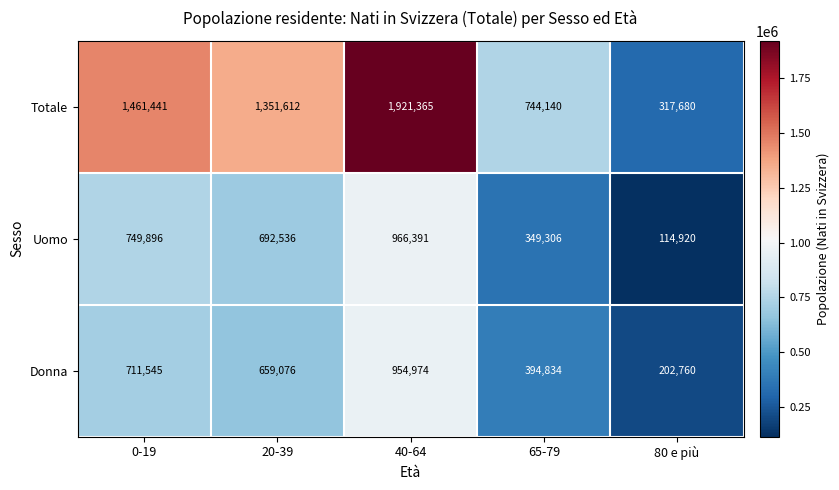

Reading left to right, transcribe all the data shown in this chart.

Totale: 1461441	1351612	1921365	744140	317680
Uomo: 749896	692536	966391	349306	114920
Donna: 711545	659076	954974	394834	202760